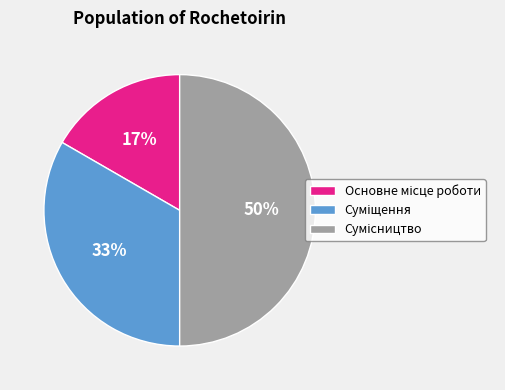

To the nearest percent, what is the difference between the largest and smallest slice percentages?

33%